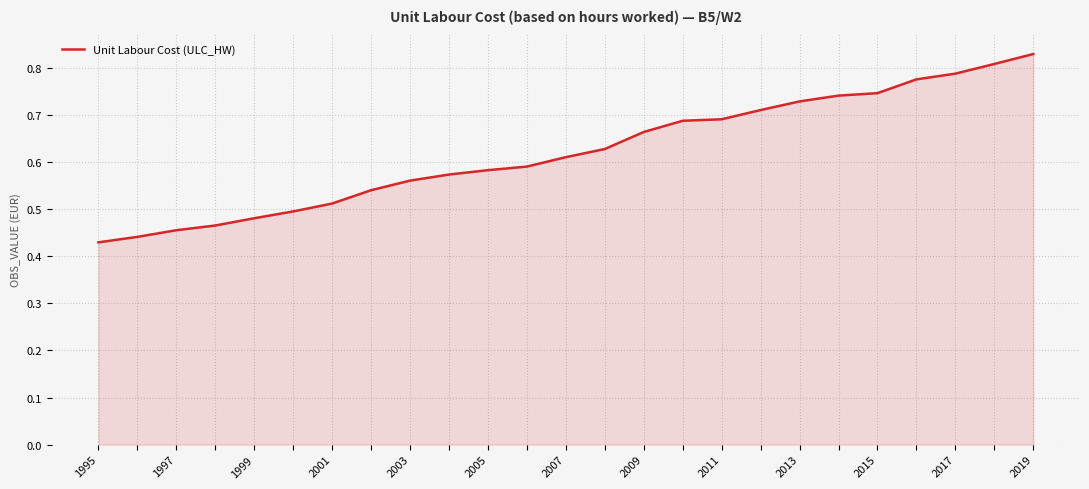

How many lines are shown in the chart?

1